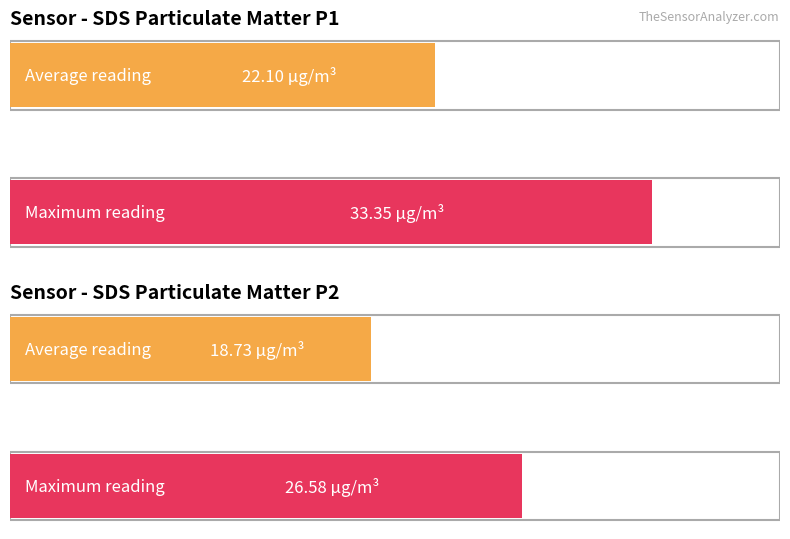

True or false: Maximum utilization has a value of 26.6 at SDS_P2.

True